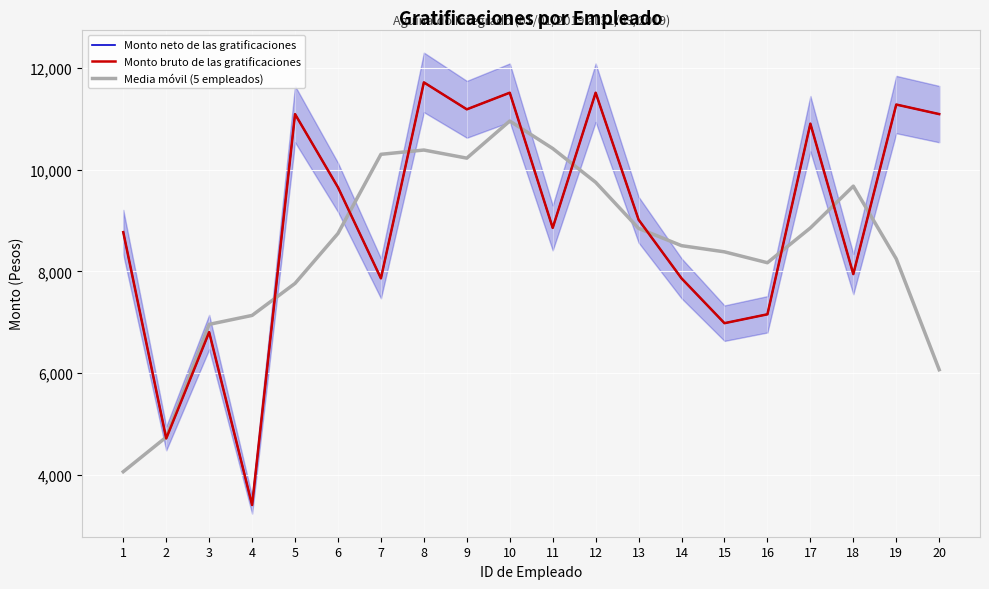

Is the value of Media móvil (5 empleados) at 4 greater than the value of Monto neto de las gratificaciones at 4?

Yes